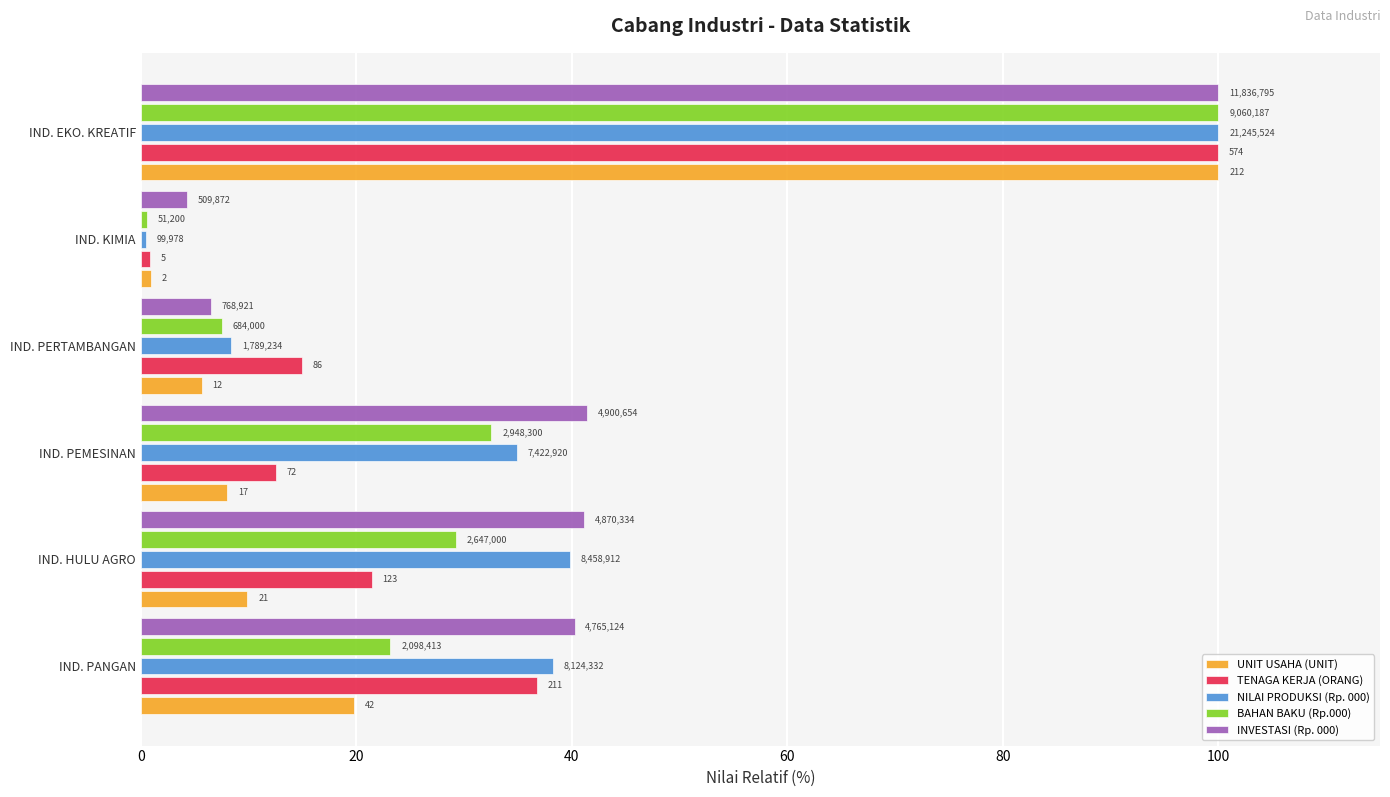

What are all the series names shown in the legend?

UNIT USAHA (UNIT), TENAGA KERJA (ORANG), NILAI PRODUKSI (Rp. 000), BAHAN BAKU (Rp.000), INVESTASI (Rp. 000)